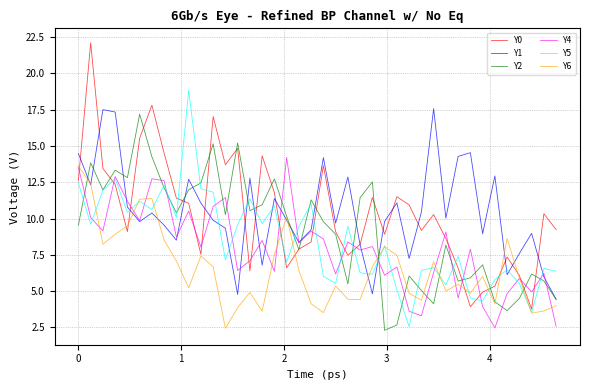

After their last crossing, which series has the higher values: Y4 or Y2?

Y2